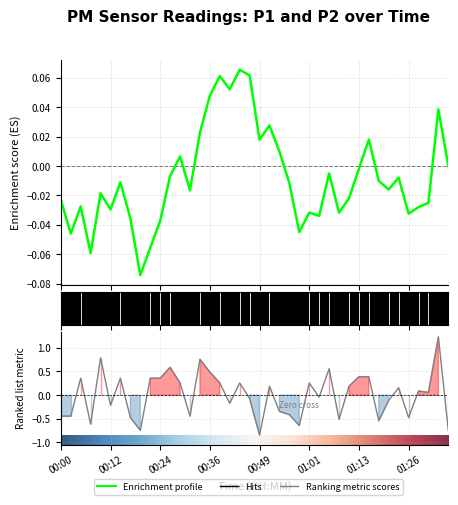

Where does the data first go above 0?

2